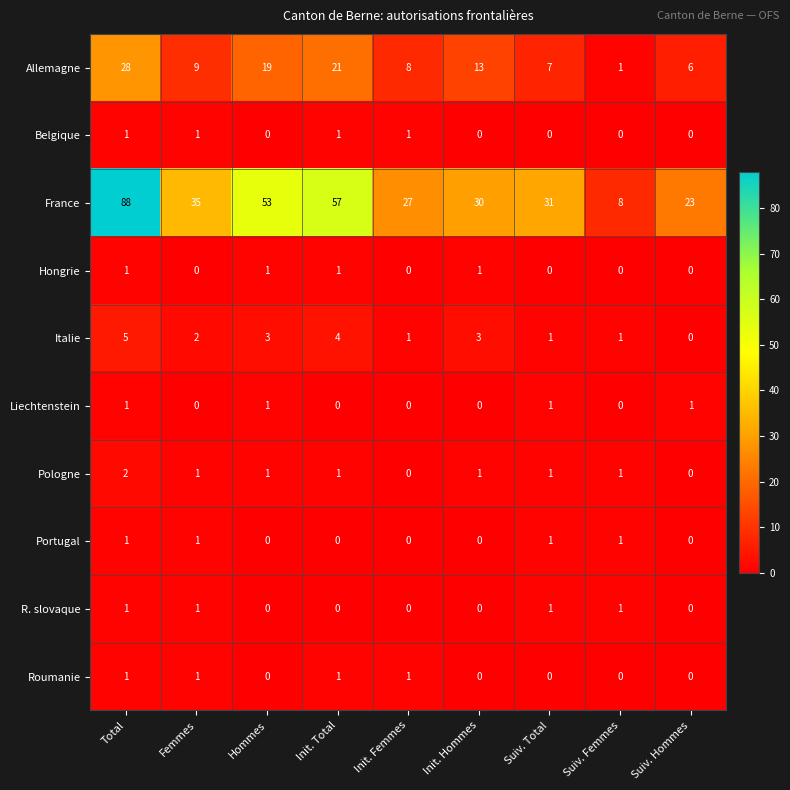

How many data points in Allemagne are less than 9?

4